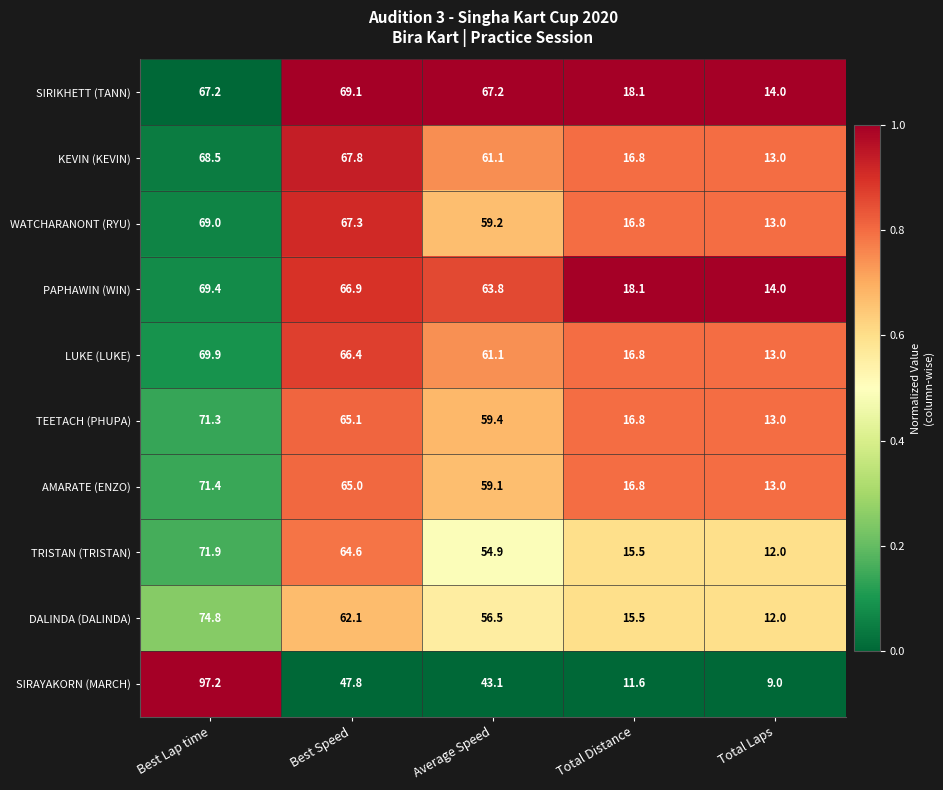

Count the number of categories in the chart.

5